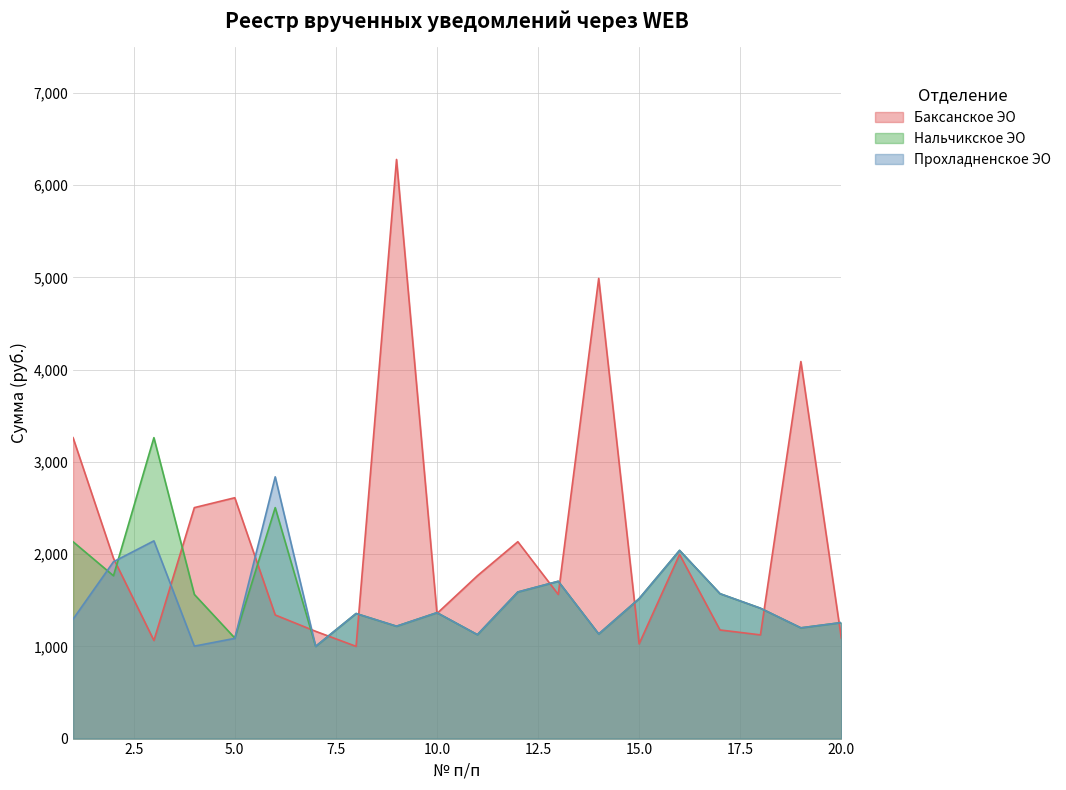

True or false: Прохладненское ЭО has a value of 1413.7 at 18.

True